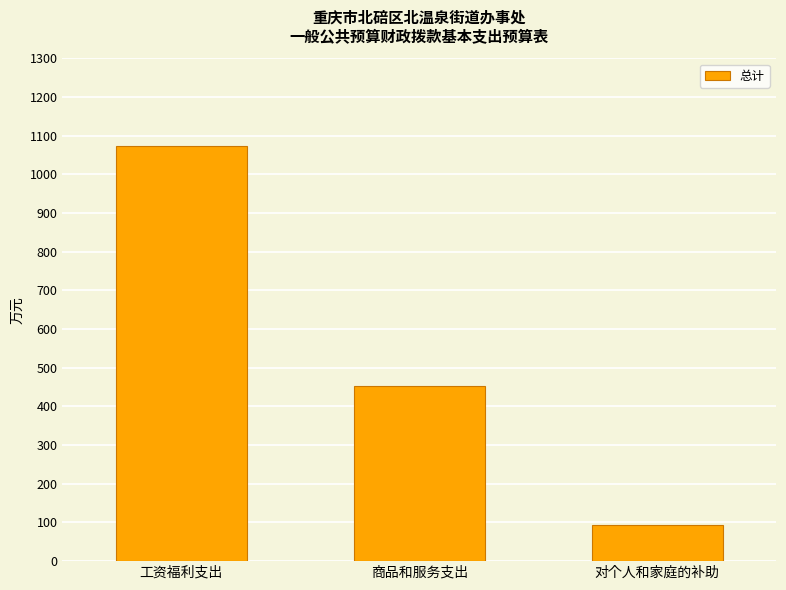

What position from the right is 对个人和家庭的补助?

1